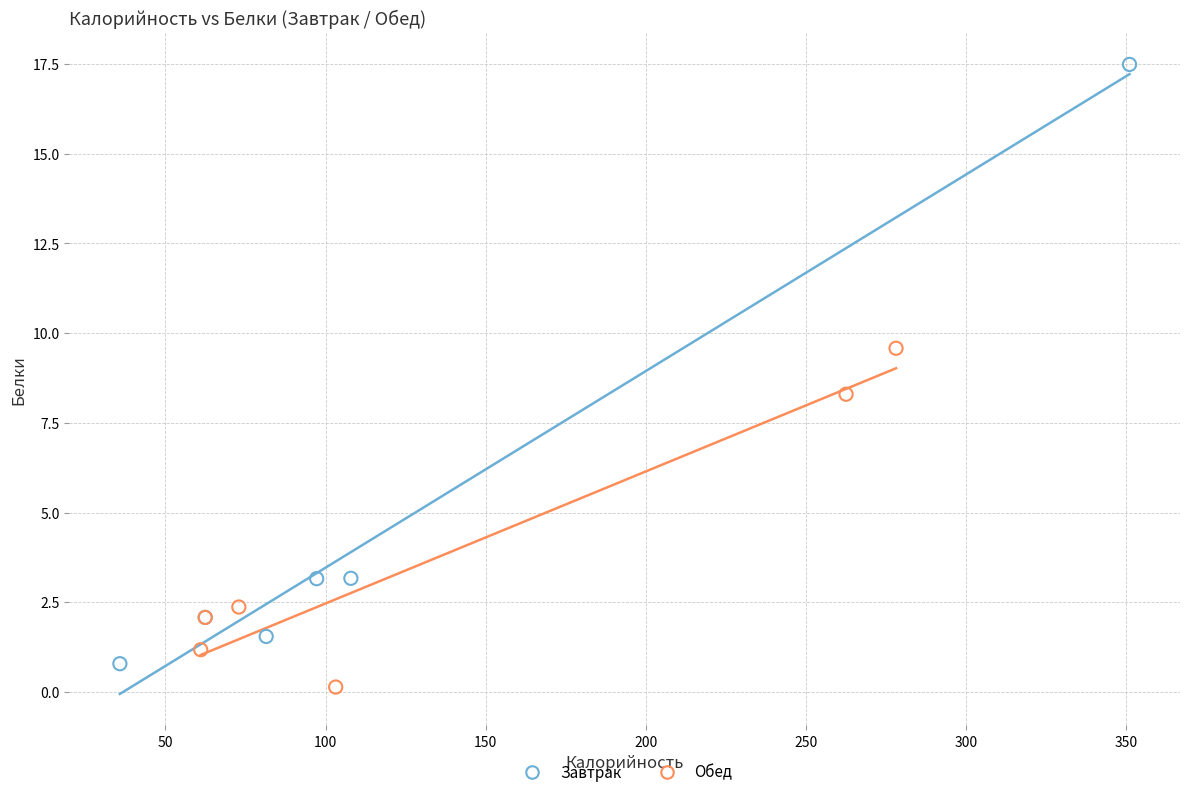

Which series contains the highest Y value?

Завтрак